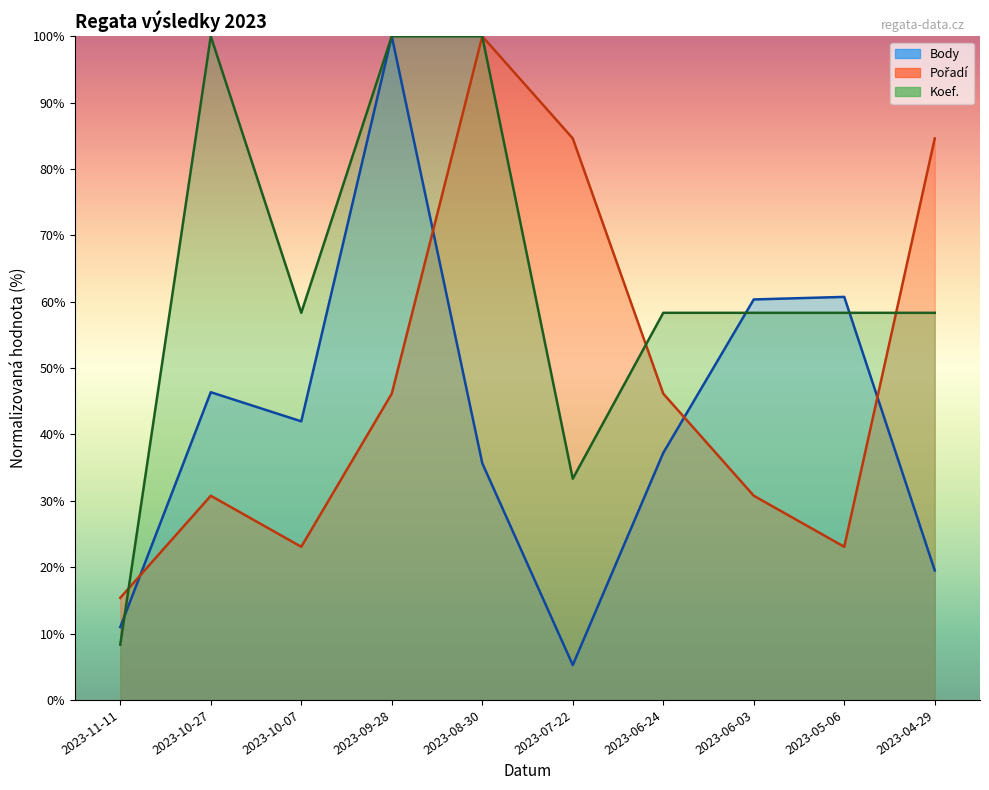

What is the label of the 9th point from the right?

2023-10-27